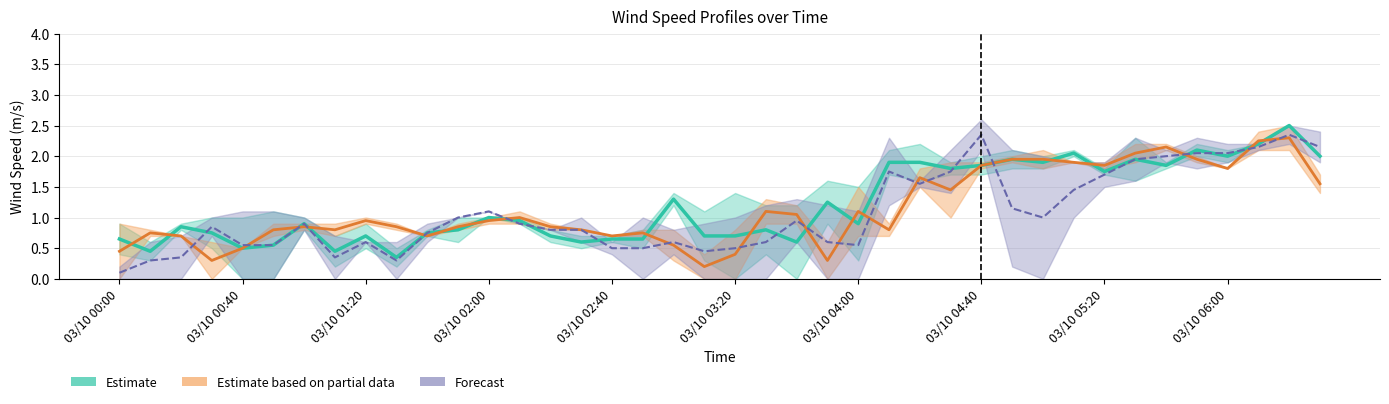

Does the chart display data point markers on the line(s)?

No